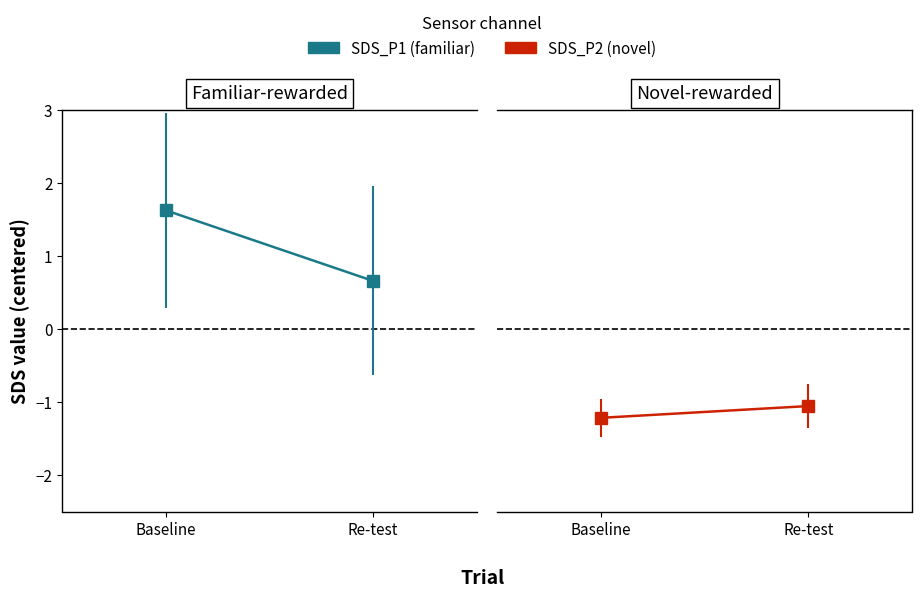

What position from the right is Baseline?

2